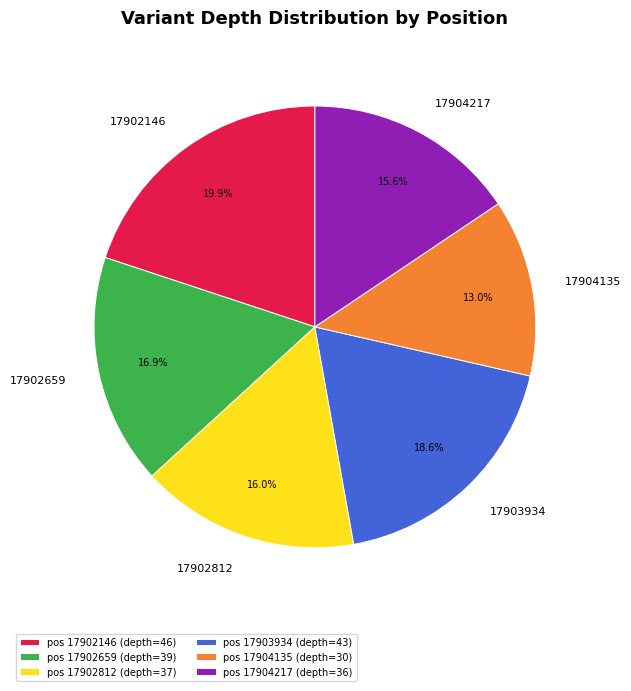

Approximately how many times larger is the value at pos 17902659 (depth=39) compared to pos 17904135 (depth=30)?

1.3